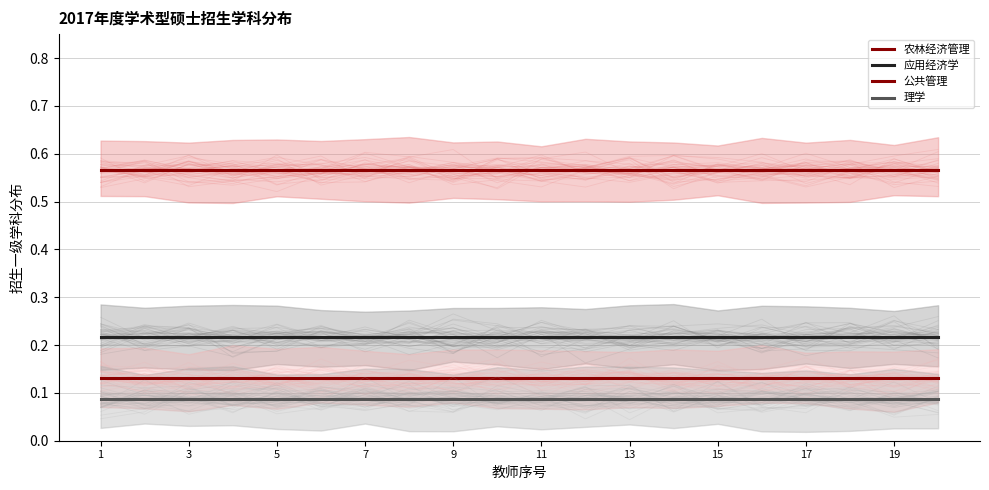

Which series has the widest spread of values?

农林经济管理